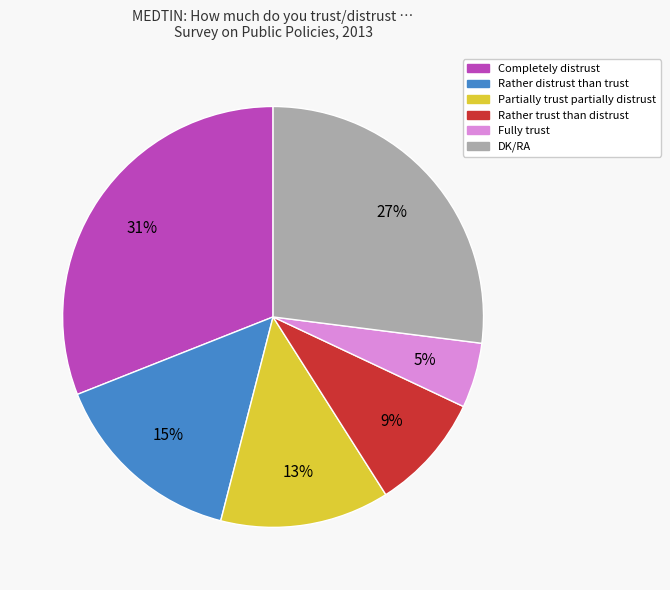

Rank the categories by value from lowest to highest.

Fully trust, Rather trust than distrust, Partially trust partially distrust, Rather distrust than trust, DK/RA, Completely distrust